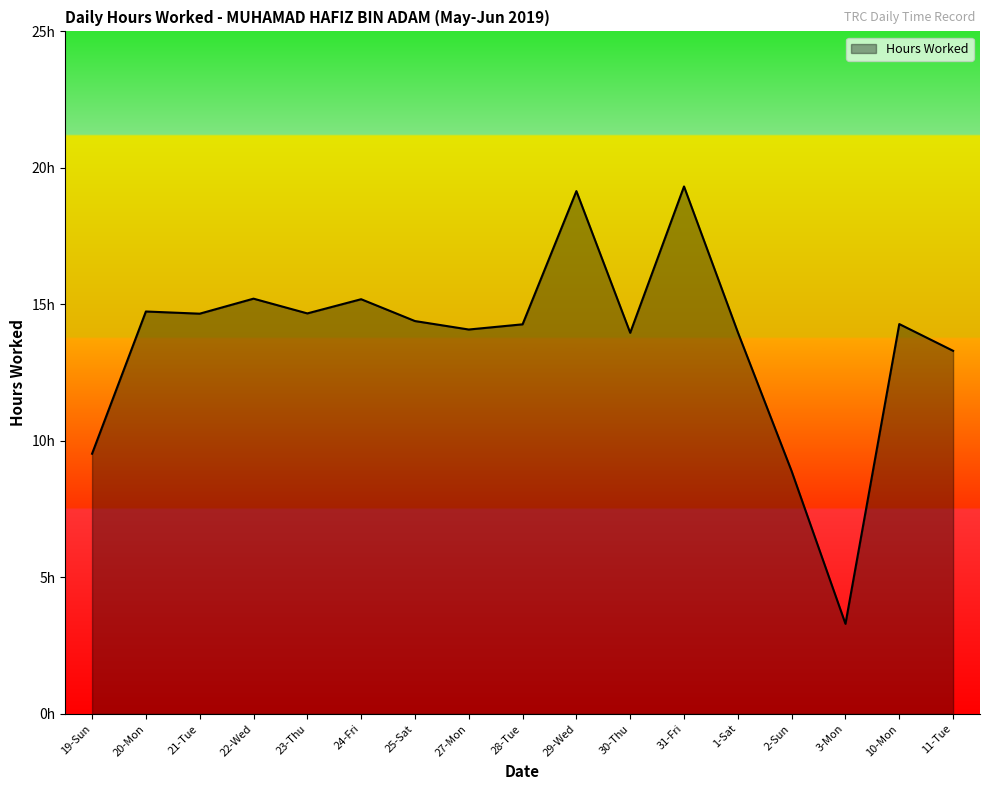

Rank the categories by value from highest to lowest.

31-Fri, 29-Wed, 22-Wed, 24-Fri, 20-Mon, 23-Thu, 21-Tue, 25-Sat, 10-Mon, 28-Tue, 27-Mon, 1-Sat, 30-Thu, 11-Tue, 19-Sun, 2-Sun, 3-Mon